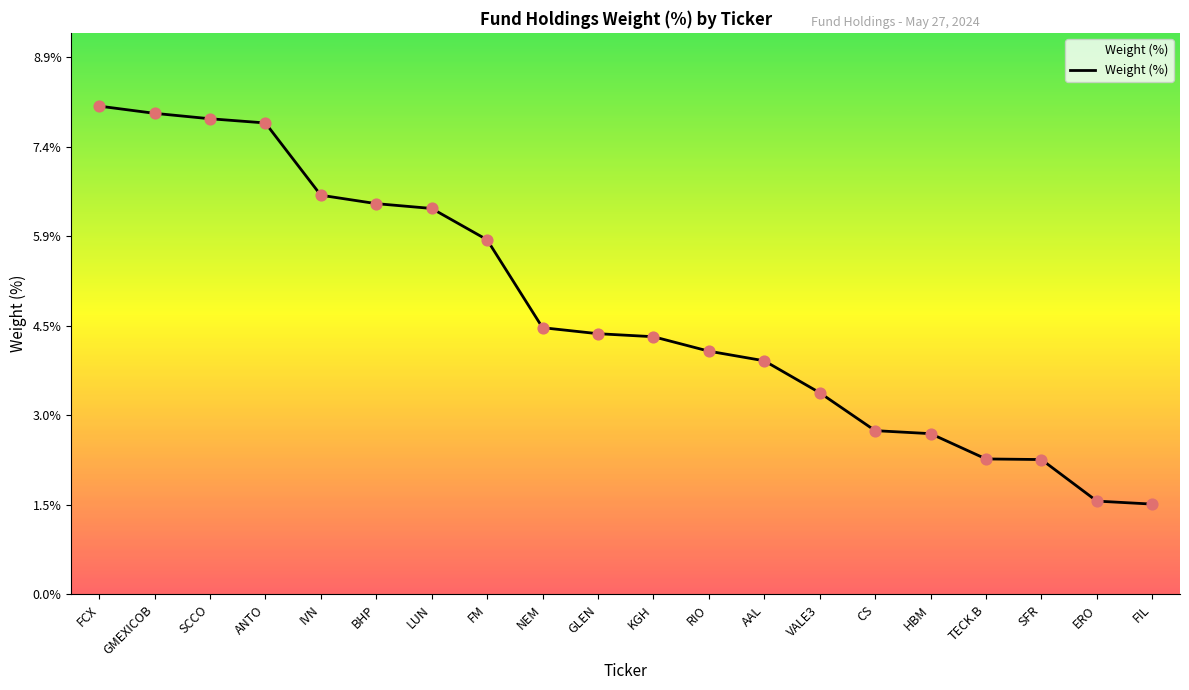

What is the change in value from NEM to VALE3?

-1.1